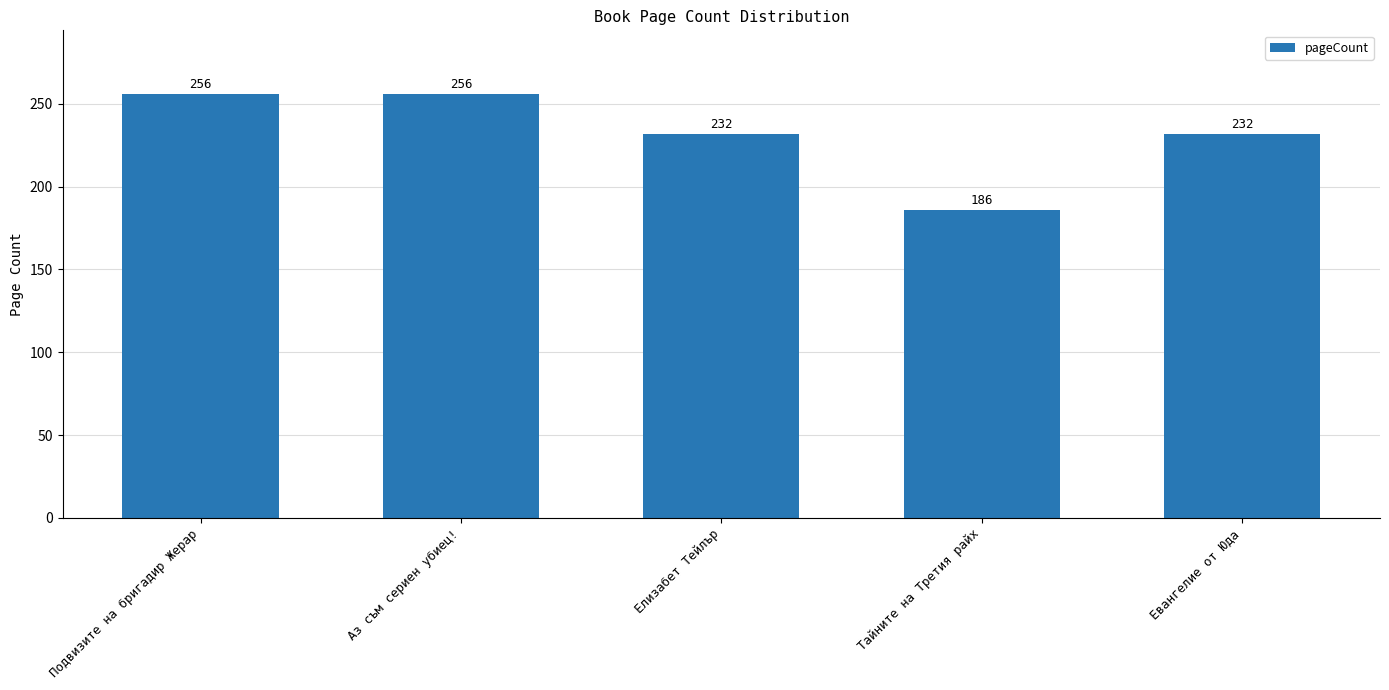

What is the average value?

232